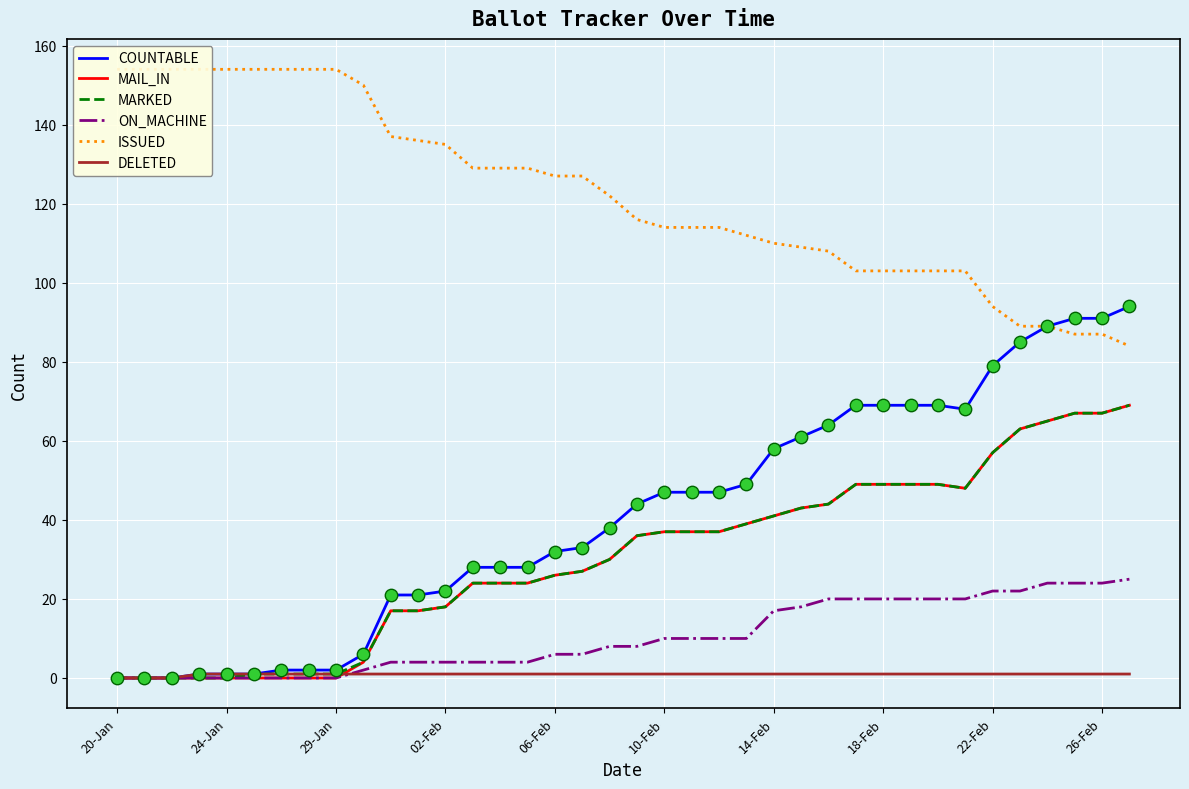

Which series has the largest total across all categories?

ISSUED